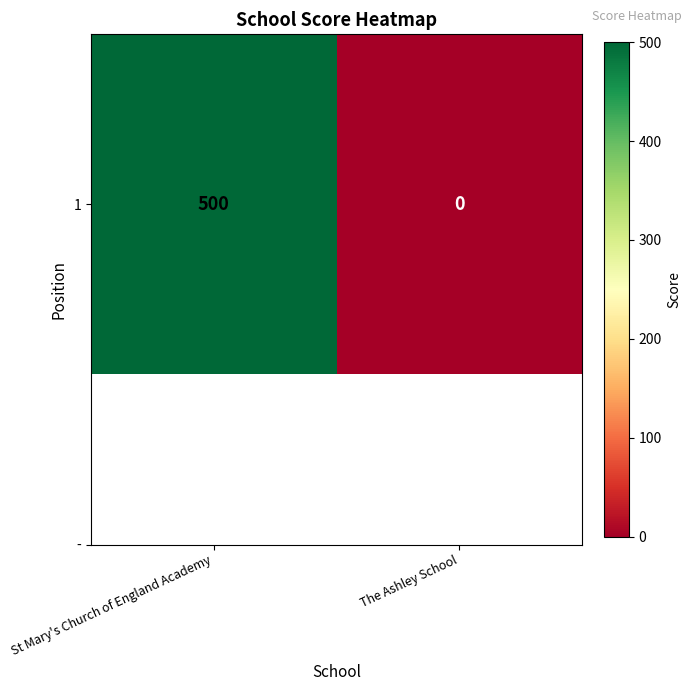

What is the average value?

250